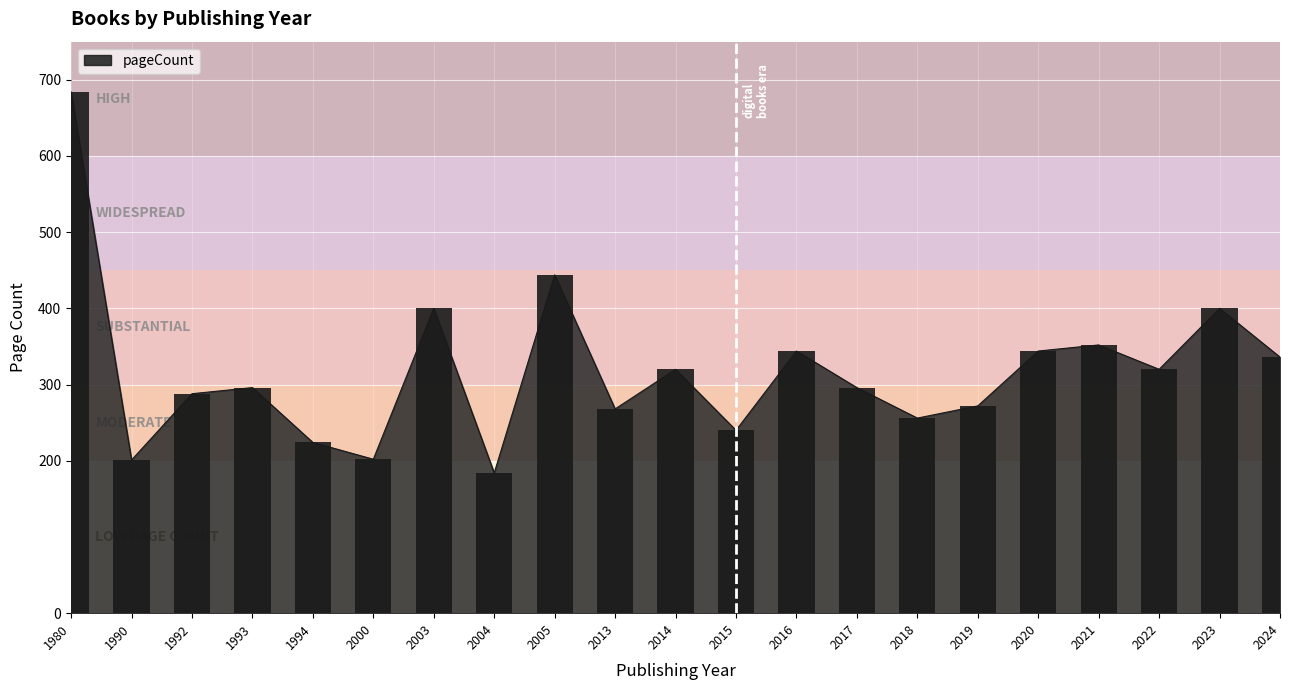

List the labels in order of value, largest first.

1980, 2005, 2003, 2023, 2021, 2016, 2020, 2024, 2014, 2022, 1993, 2017, 1992, 2019, 2013, 2018, 2015, 1994, 2000, 1990, 2004